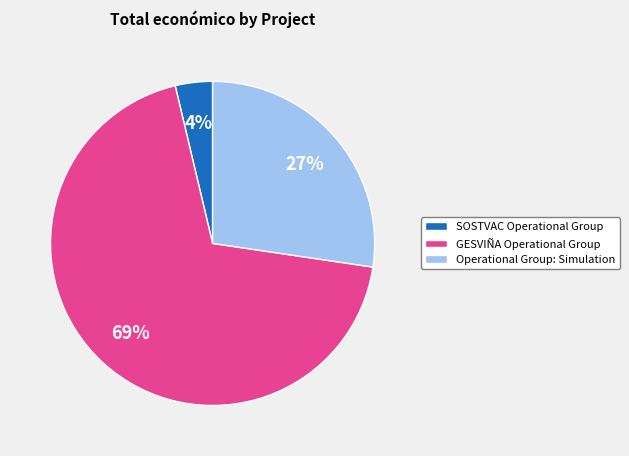

Rank the categories by value from highest to lowest.

GESVIÑA Operational Group, Operational Group: Simulation, SOSTVAC Operational Group